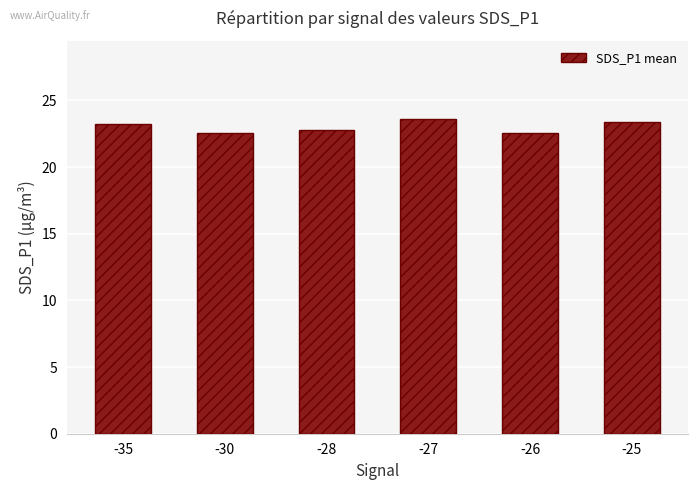

What is the difference between the maximum and minimum values?

1.1